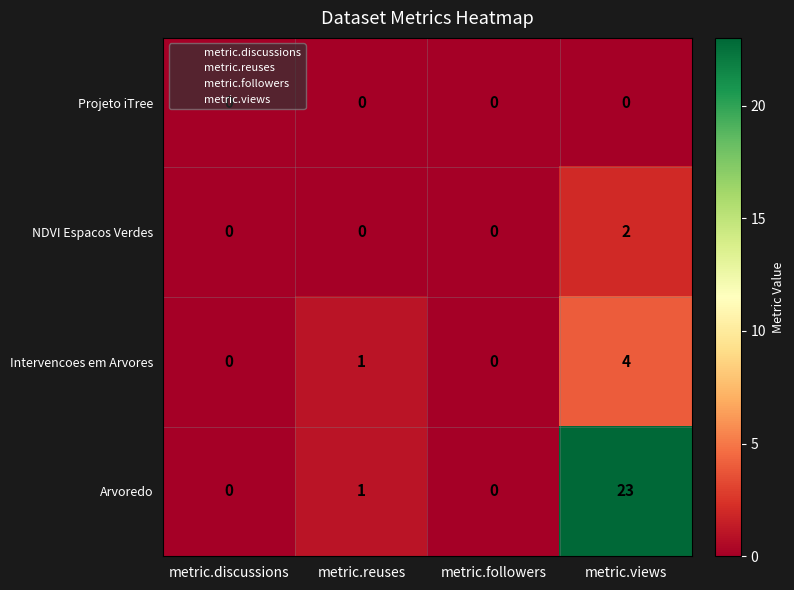

True or false: NDVI Espacos Verdes has a value of -1 at metric.reuses.

False